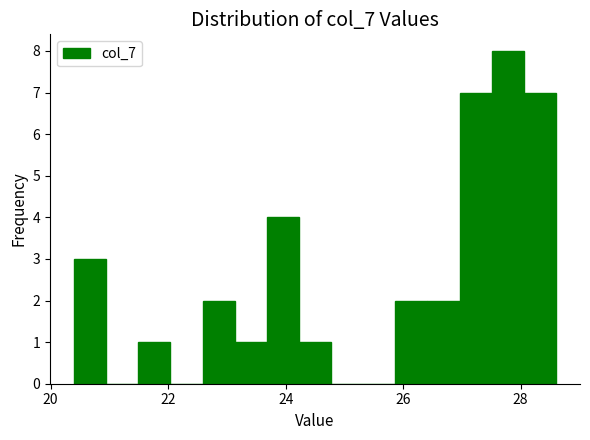

Around what value on the x-axis is the tallest bar? Give the approximate position of its centre, as read against the axis.

27.8